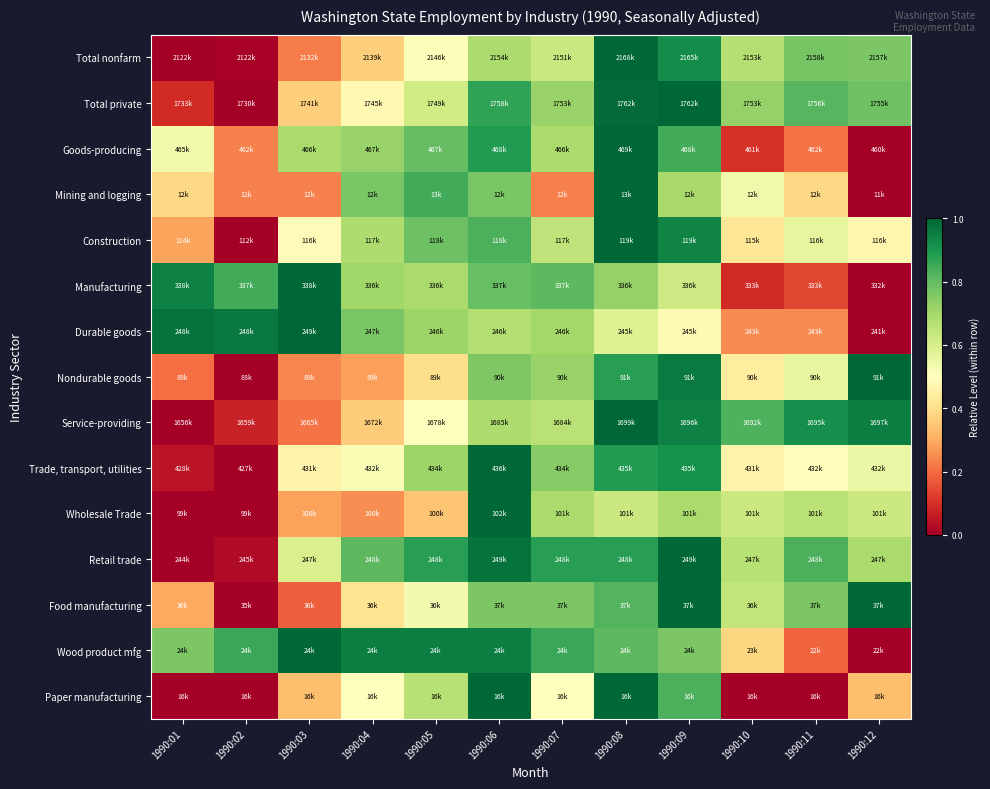

Rank the series at 1990:05 from lowest to highest value.

Wholesale Trade, Nondurable goods, Service-providing, Total nonfarm, Food manufacturing, Total private, Paper manufacturing, Manufacturing, Durable goods, Trade, transport, utilities, Construction, Goods-producing, Mining and logging, Retail trade, Wood product mfg